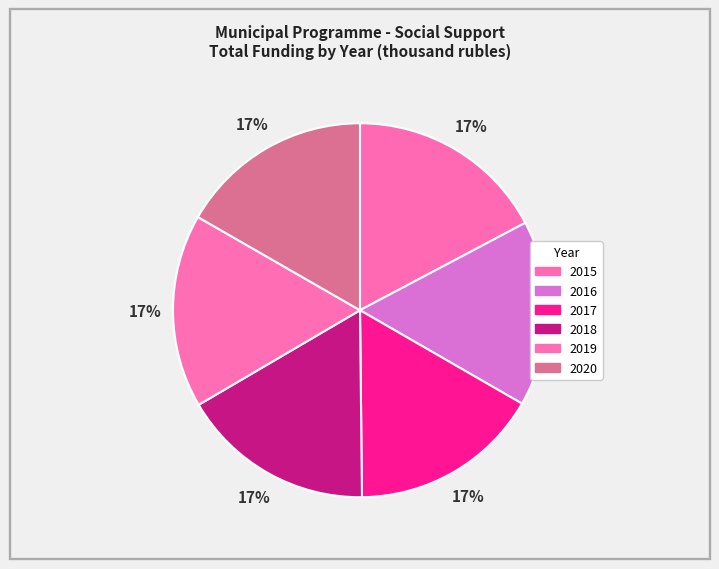

To the nearest percent, what portion does 2019 represent?

17%